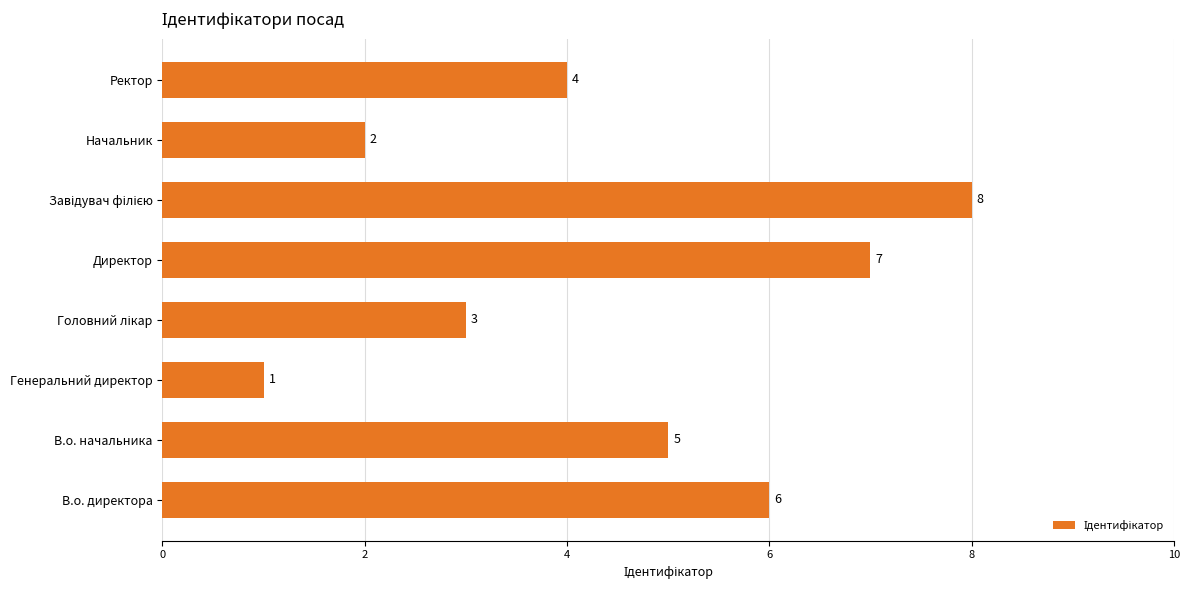

Does the chart contain stacked bars?

No